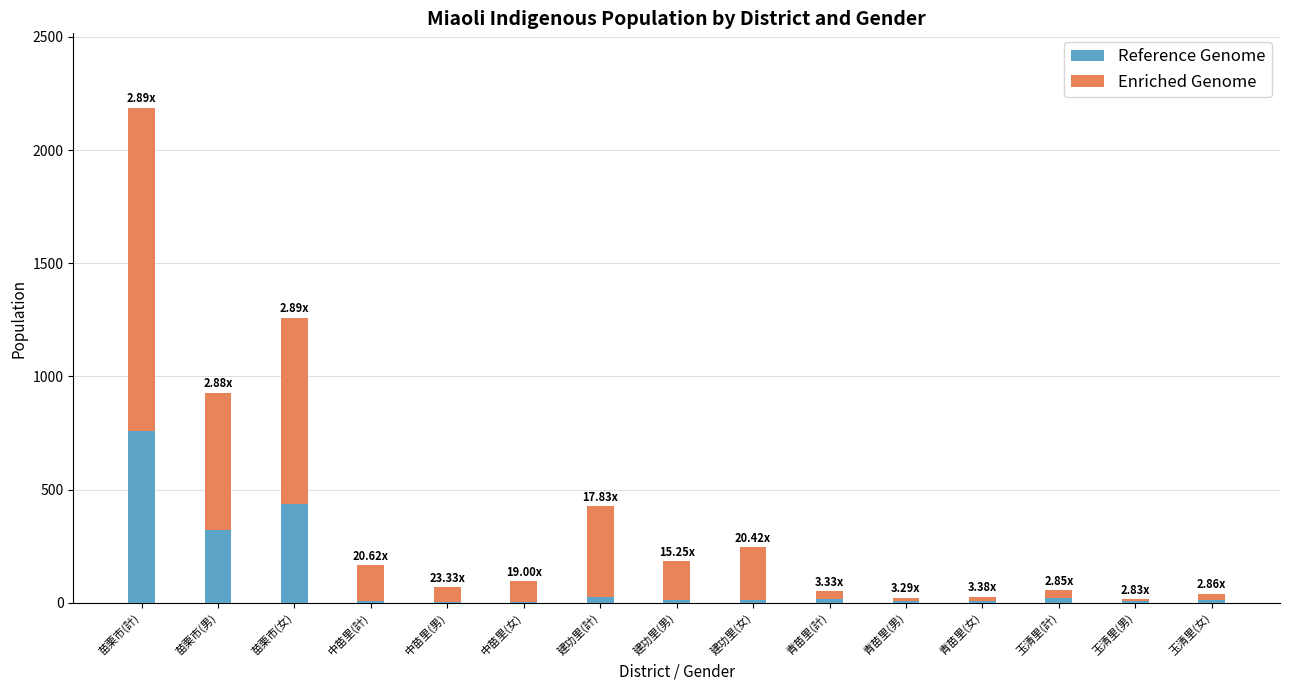

Are the bars grouped side by side (vs. stacked)?

No